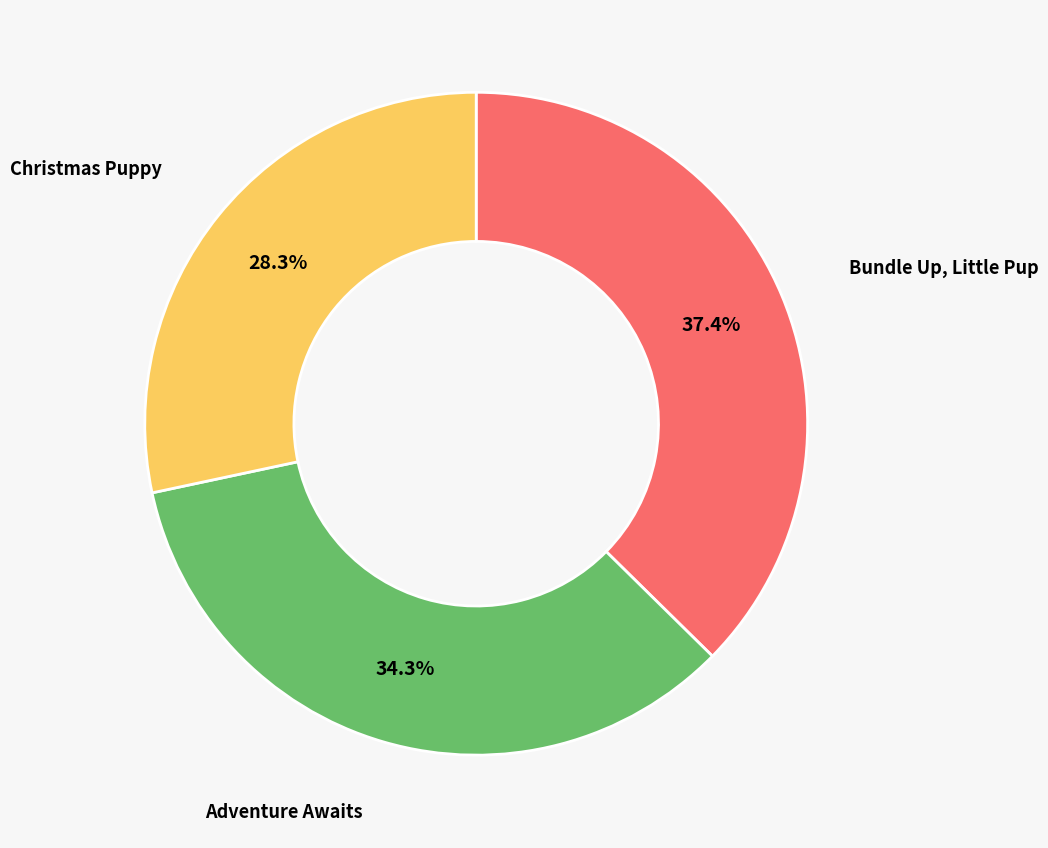

Which slice is the smallest?

Christmas Puppy